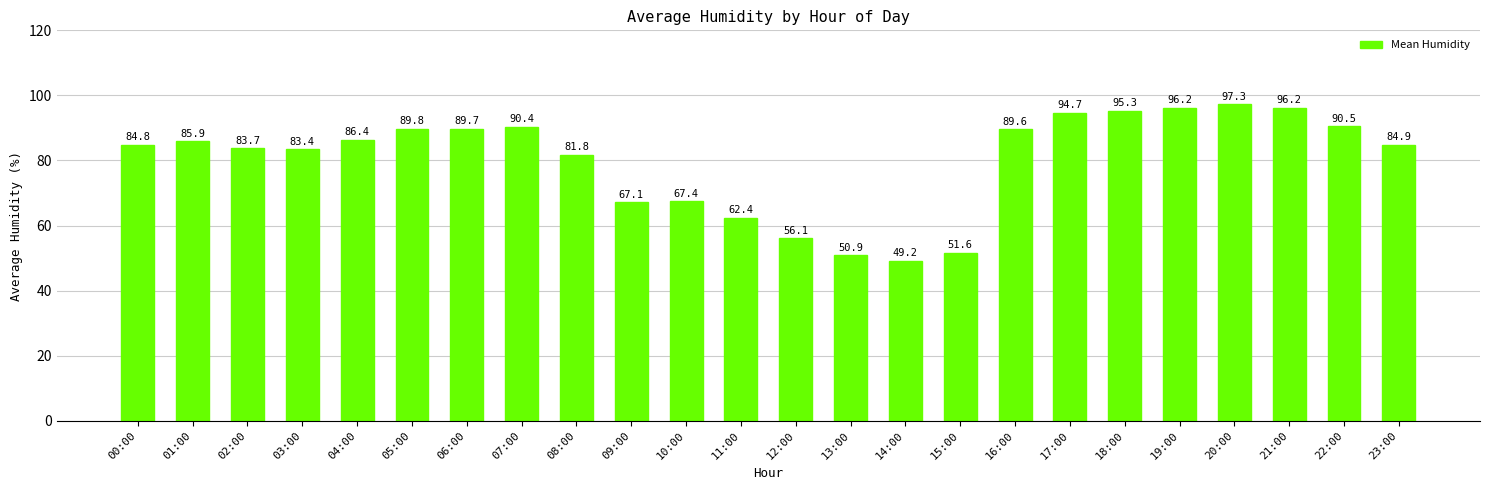

Which category has the highest value across all series?

20:00